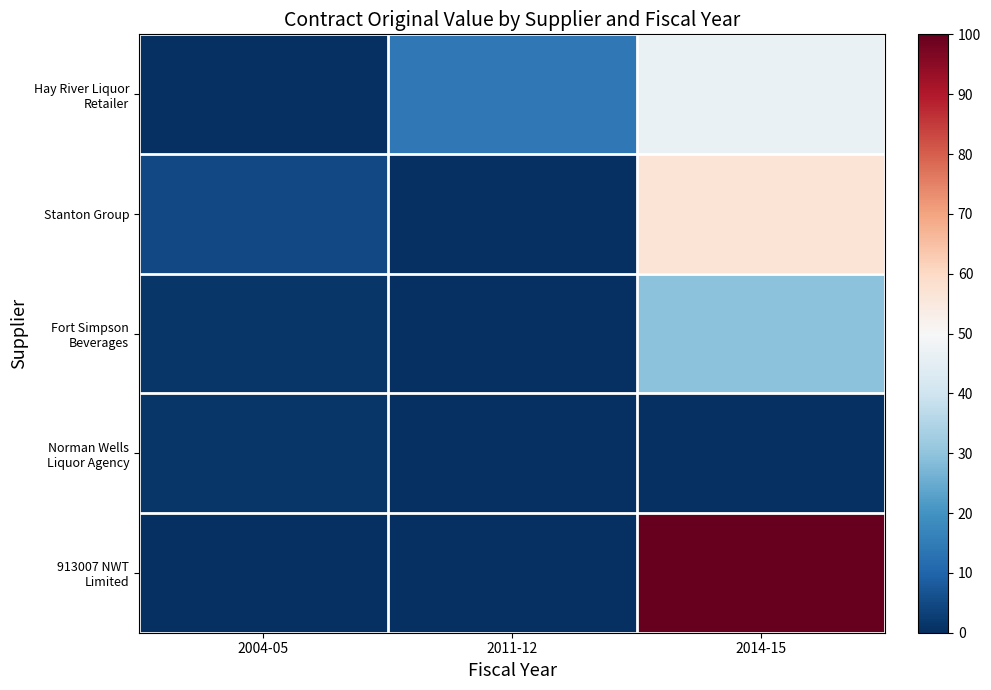

Rank the series at 2014-15 from highest to lowest value.

913007 NWT Limited, Stanton Group, Hay River Liquor Retailer, Fort Simpson Beverages, Norman Wells Liquor Agency